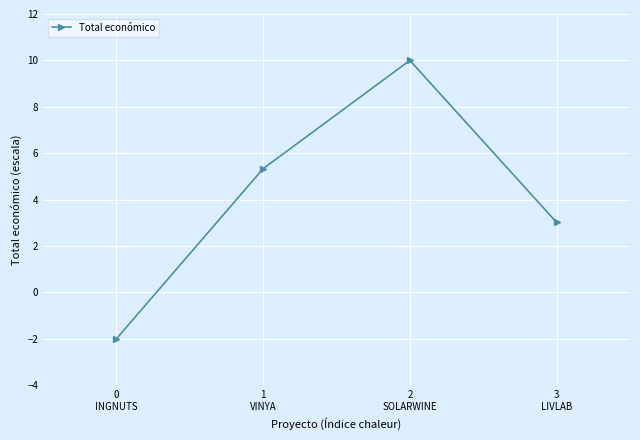

How many points are higher than both their immediate neighbors (excluding endpoints)?

1